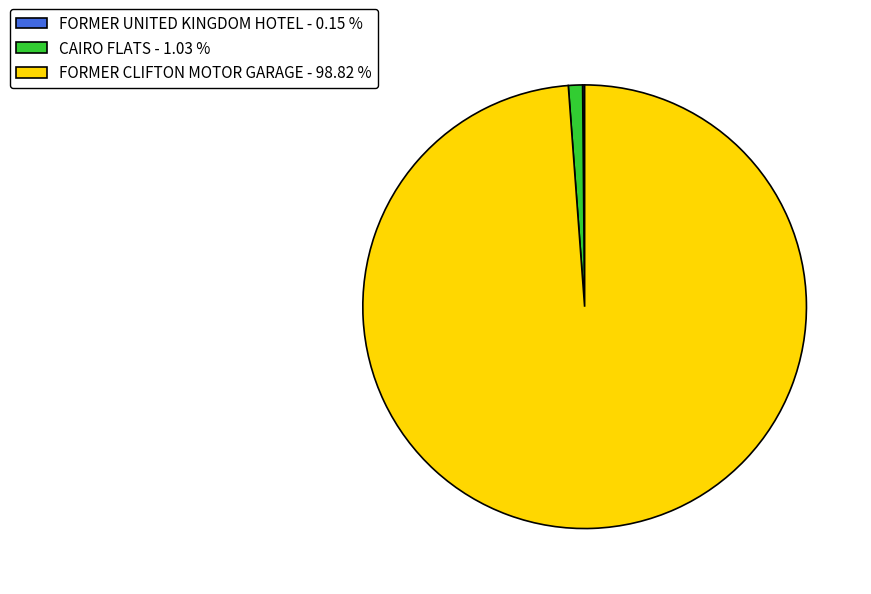

Between CAIRO FLATS - 1.03 % and FORMER CLIFTON MOTOR GARAGE - 98.82 %, which is larger?

FORMER CLIFTON MOTOR GARAGE - 98.82 %